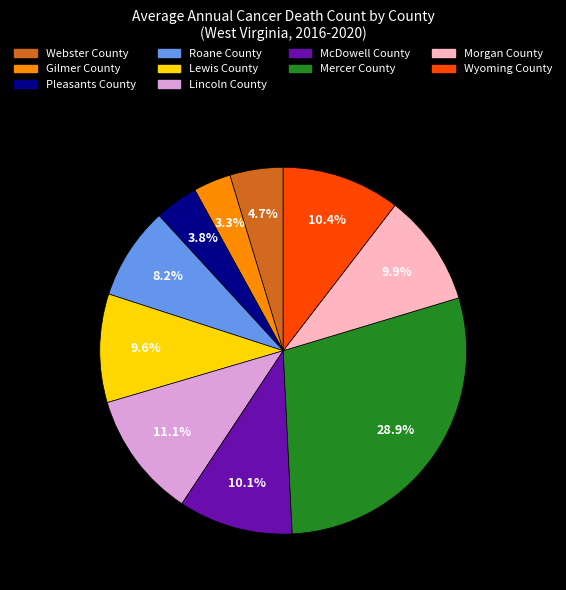

Combined, what portion of the pie is Mercer County and Lincoln County?

40.0%